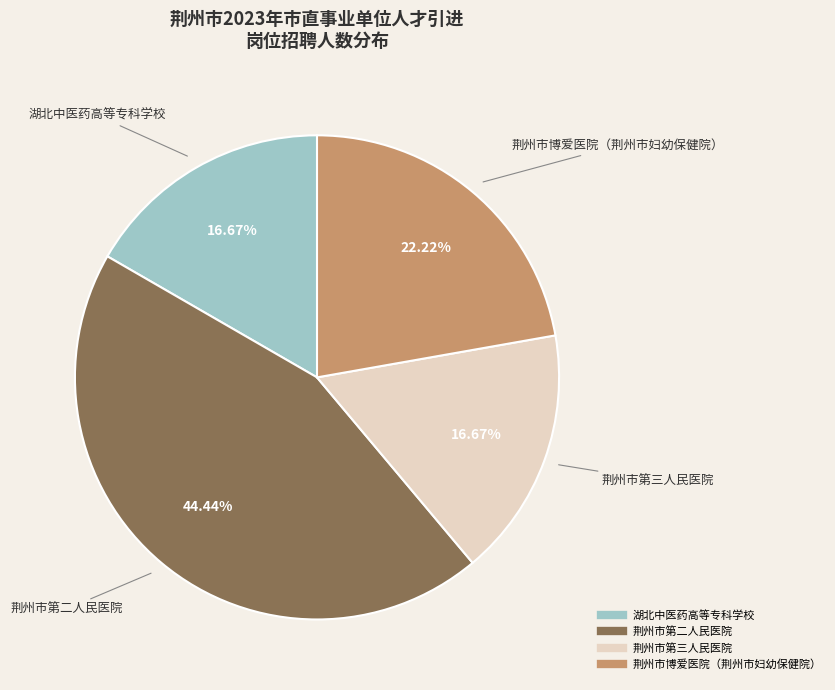

Between 荆州市第三人民医院 and 荆州市博爱医院（荆州市妇幼保健院）, which is larger?

荆州市博爱医院（荆州市妇幼保健院）